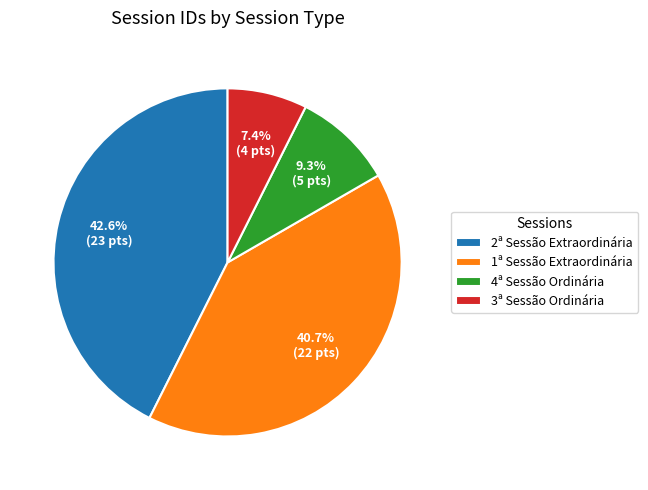

Which category has the smallest portion of the pie?

3ª Sessão Ordinária